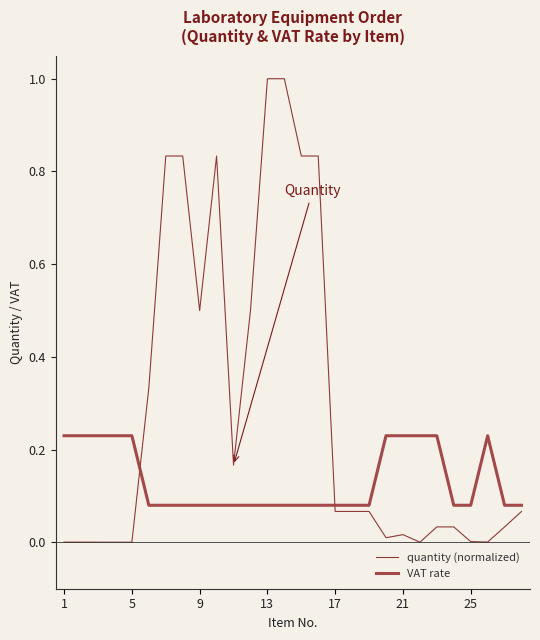

Which series has the largest total across all categories?

quantity (normalized)